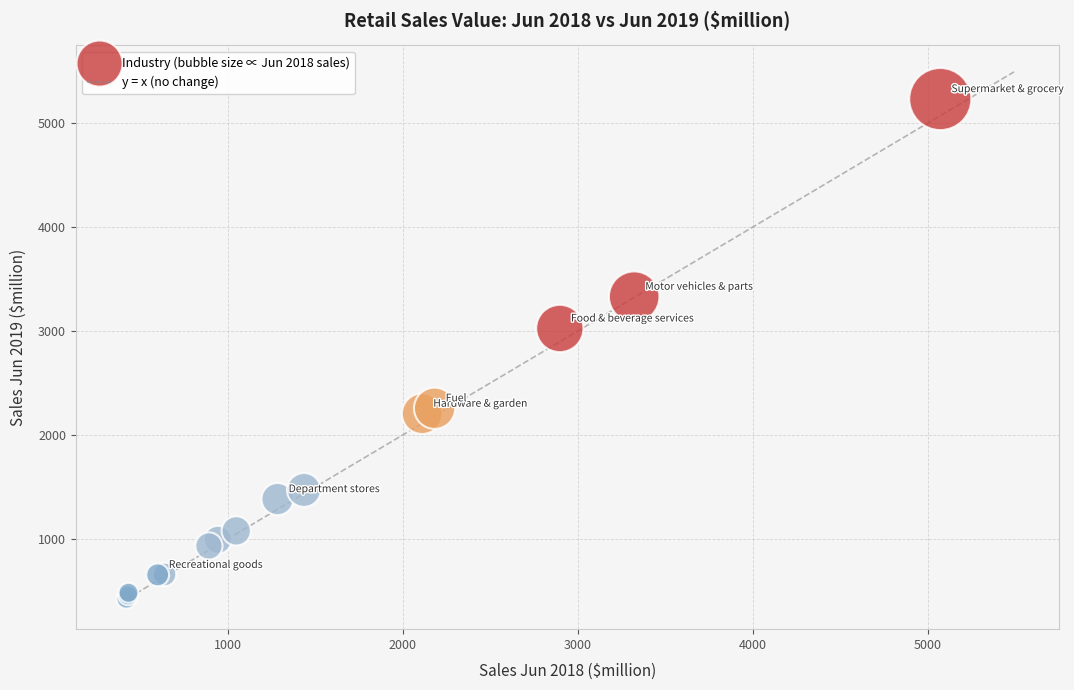

What Y value in the scatter plot is closest to 2827?

3024